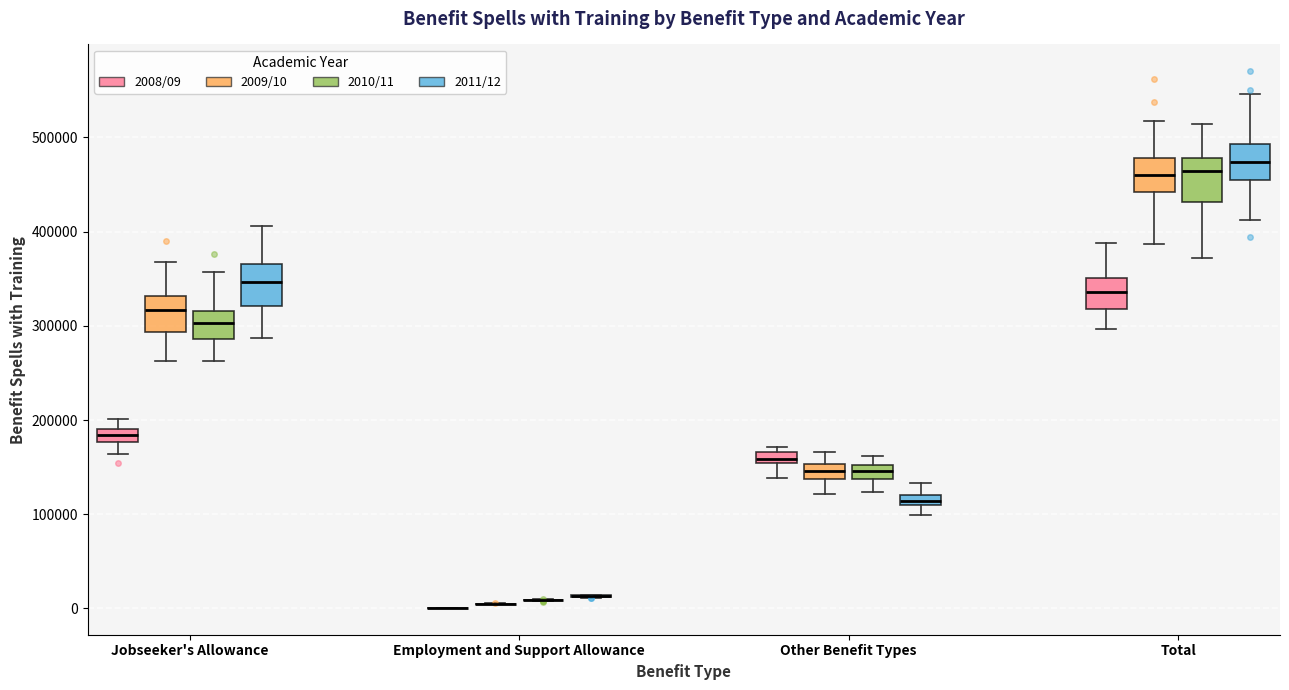

Where does the lower whisker of the box for Total (2008/09) end on the y-axis? The values are not printed on the chart, so give them approximately, as read against the axis.

300000